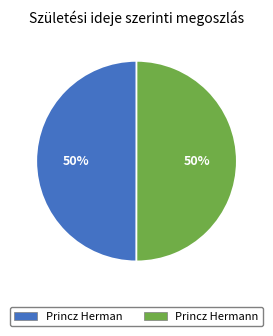

Is it true that Princz Hermann is 64% of the pie?

False